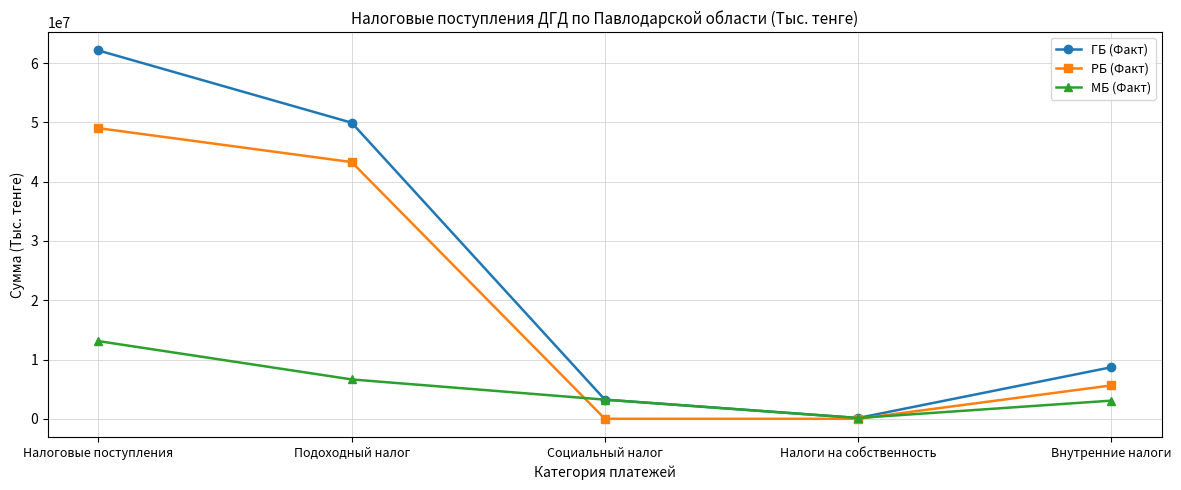

Where does the ГБ (Факт) series first go above 8697256?

Налоговые поступления